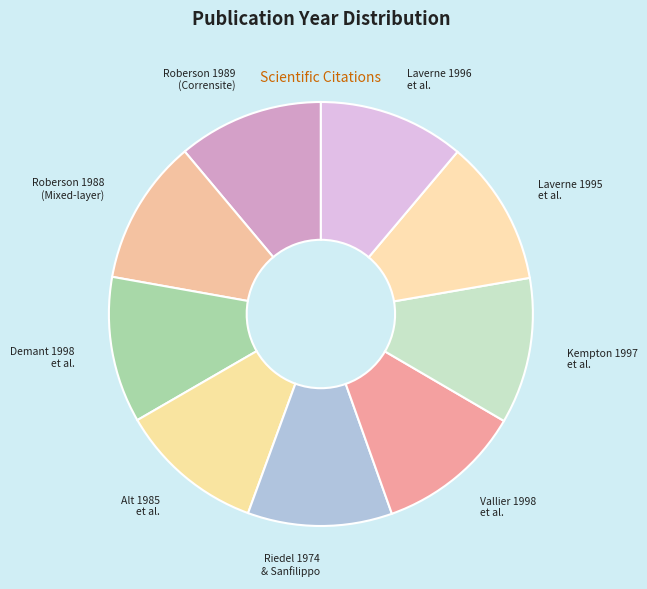

Is there a majority slice in this chart?

No